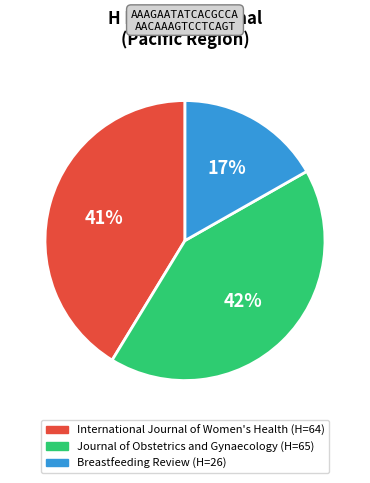

What is the ratio of the value at International Journal of Women's Health to the value at Journal of Obstetrics and Gynaecology?

1.0